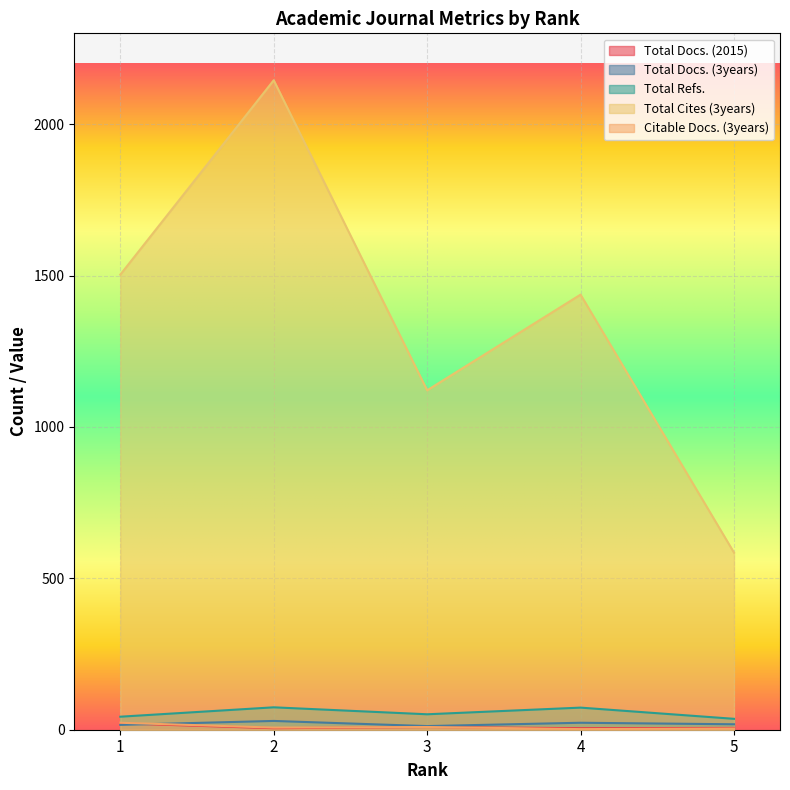

In Total Refs., how many points are lower than both neighbors (excluding endpoints)?

1